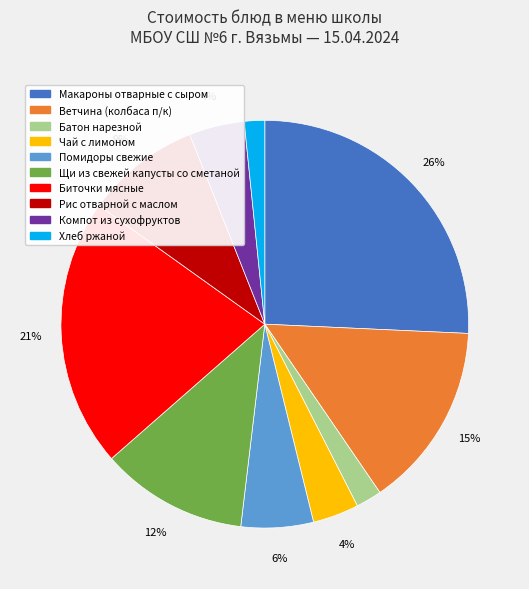

Do Компот из сухофруктов and Щи из свежей капусты со сметаной together represent more than half of the pie?

No